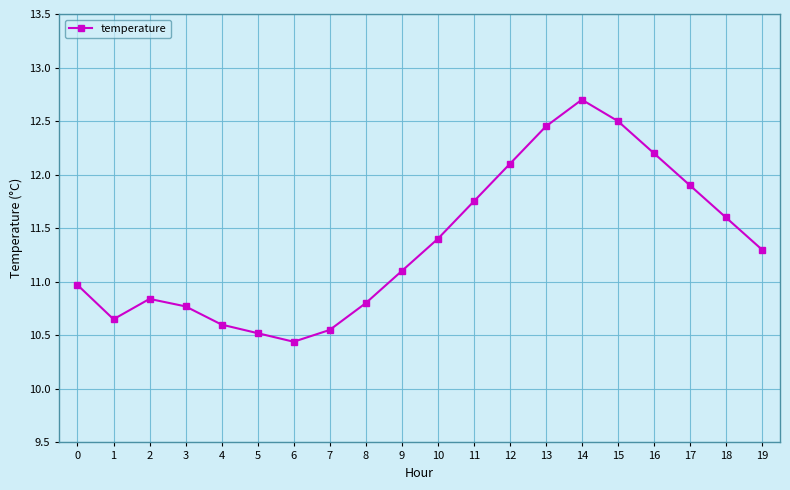

What is the sum of the values at 7 and 19?

21.9